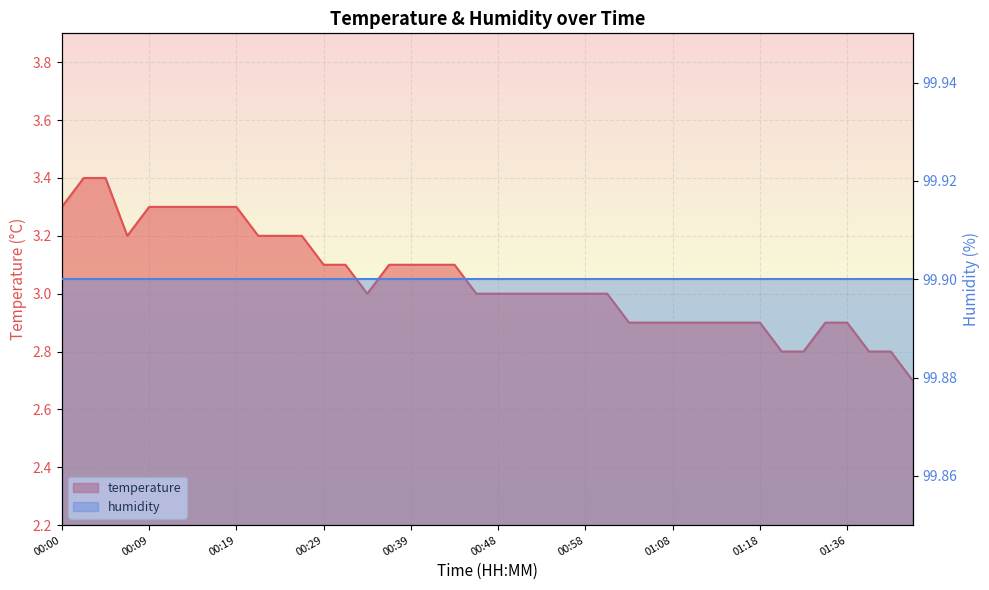

What is the value of the 39th point from the left?

2.8